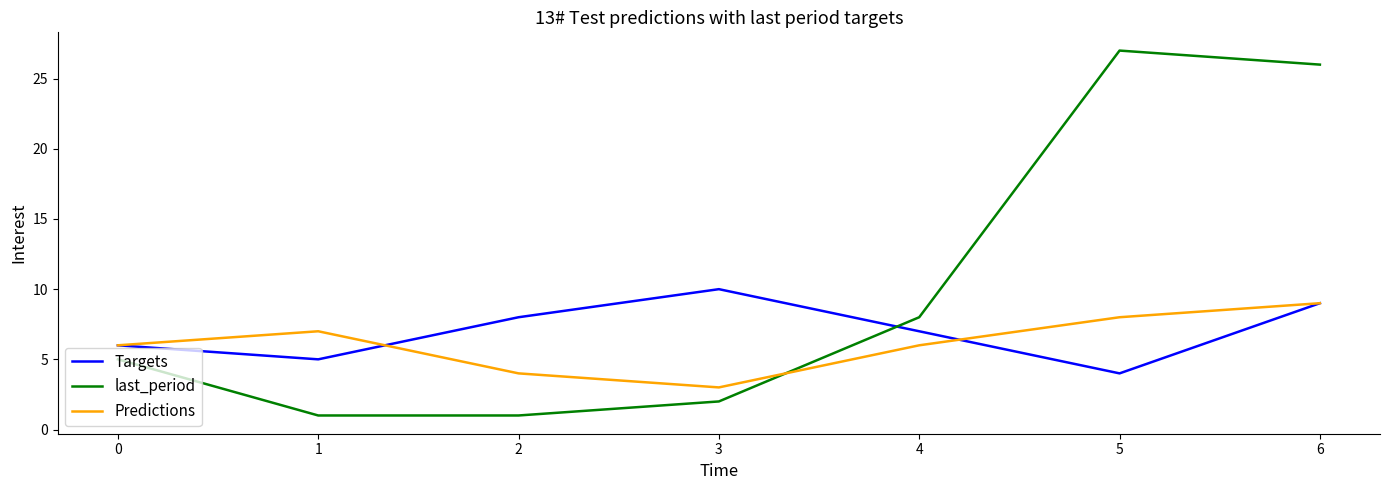

At which category does Targets reach its first local peak?

3